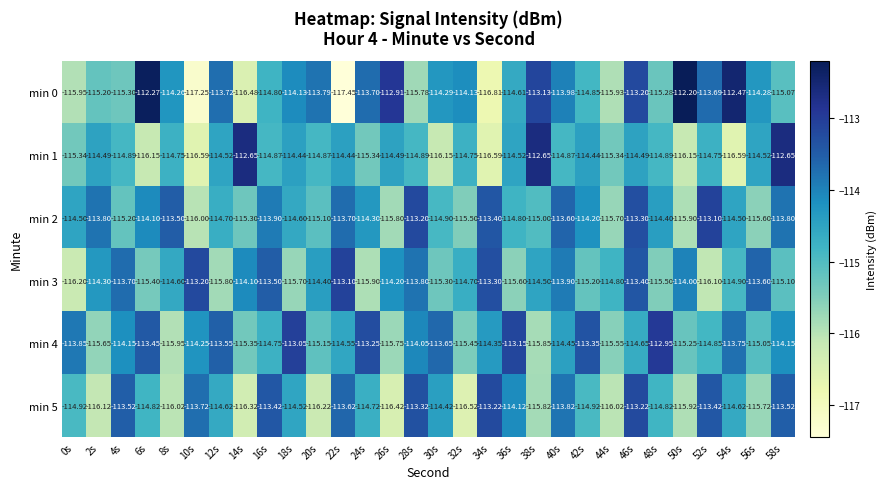

At which category is the sum across all series the highest?

46s